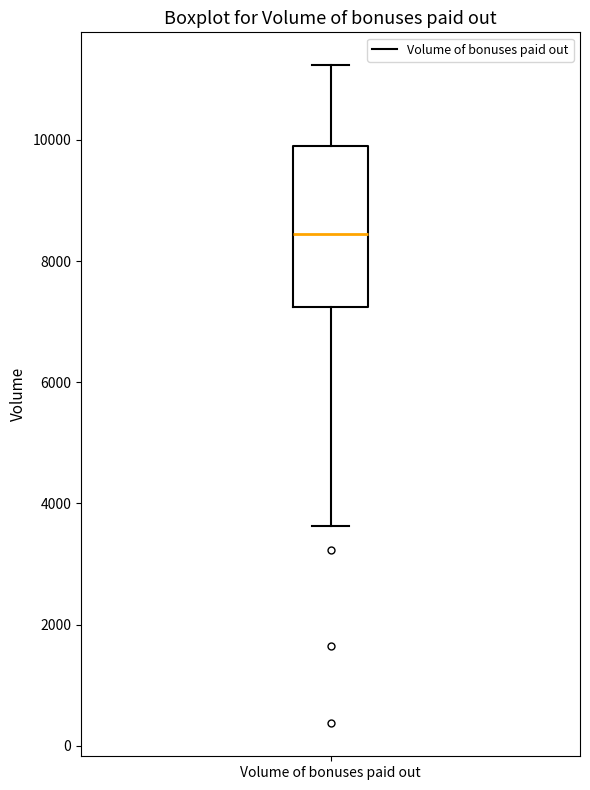

Where does the lower whisker of the box for Volume of bonuses paid out end on the y-axis? The values are not printed on the chart, so give them approximately, as read against the axis.

3600